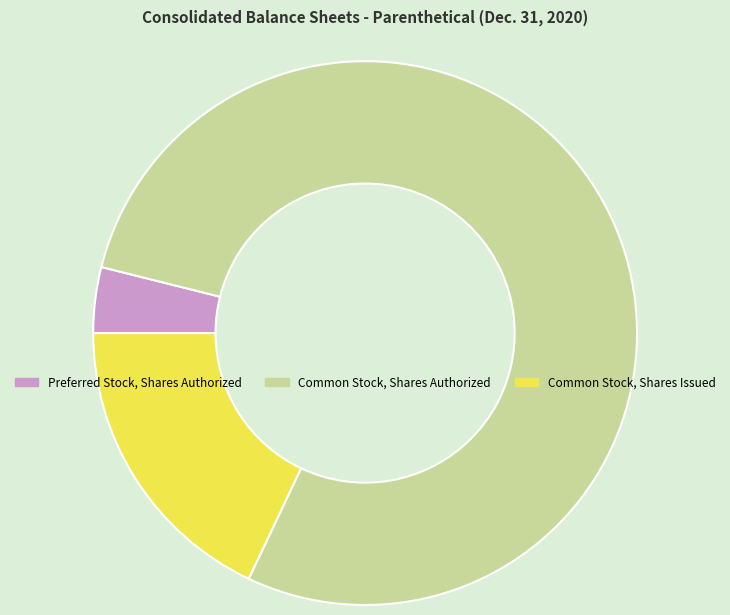

The Common Stock, Shares Issued slice represents 18% of the pie. True or false?

True